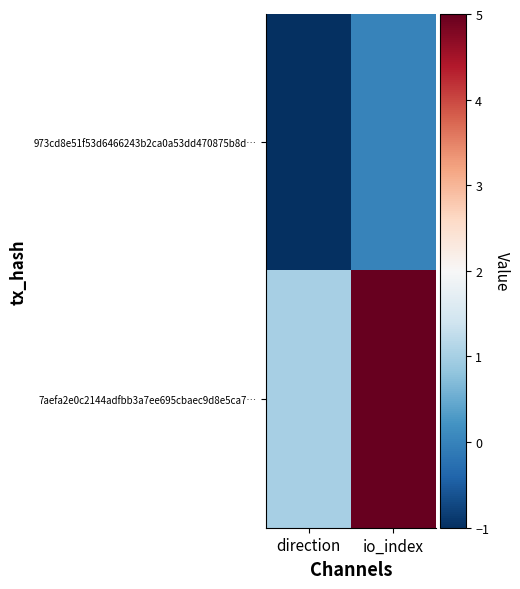

Reading left to right, extract all data points from this chart.

973cd8e51f53d6466243b2ca0a53dd470875b8d…: direction=-1	io_index=0
7aefa2e0c2144adfbb3a7ee695cbaec9d8e5ca7…: direction=1	io_index=5